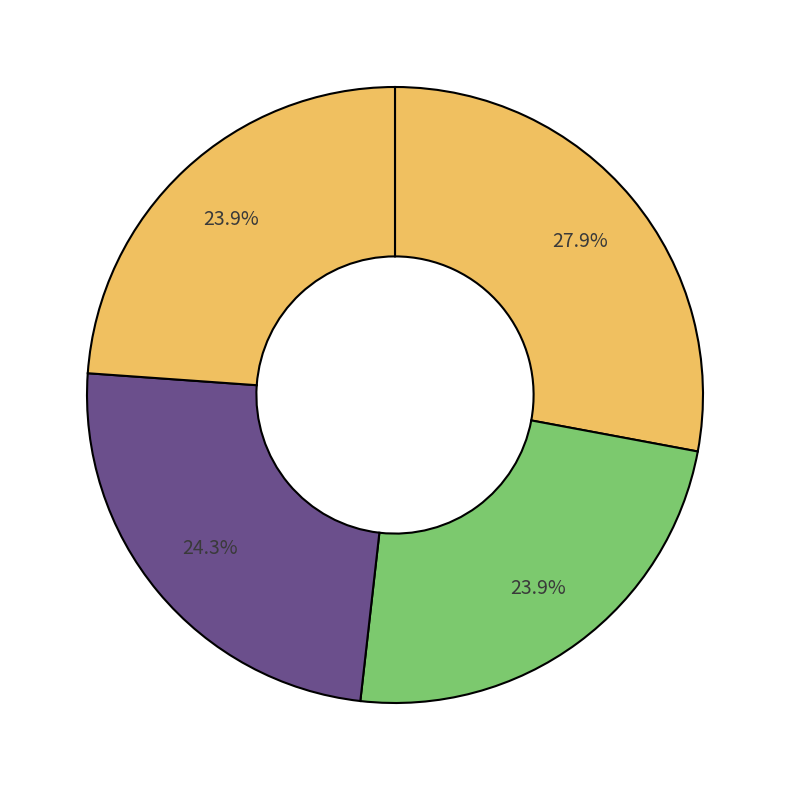

How many segments does this pie chart have?

4